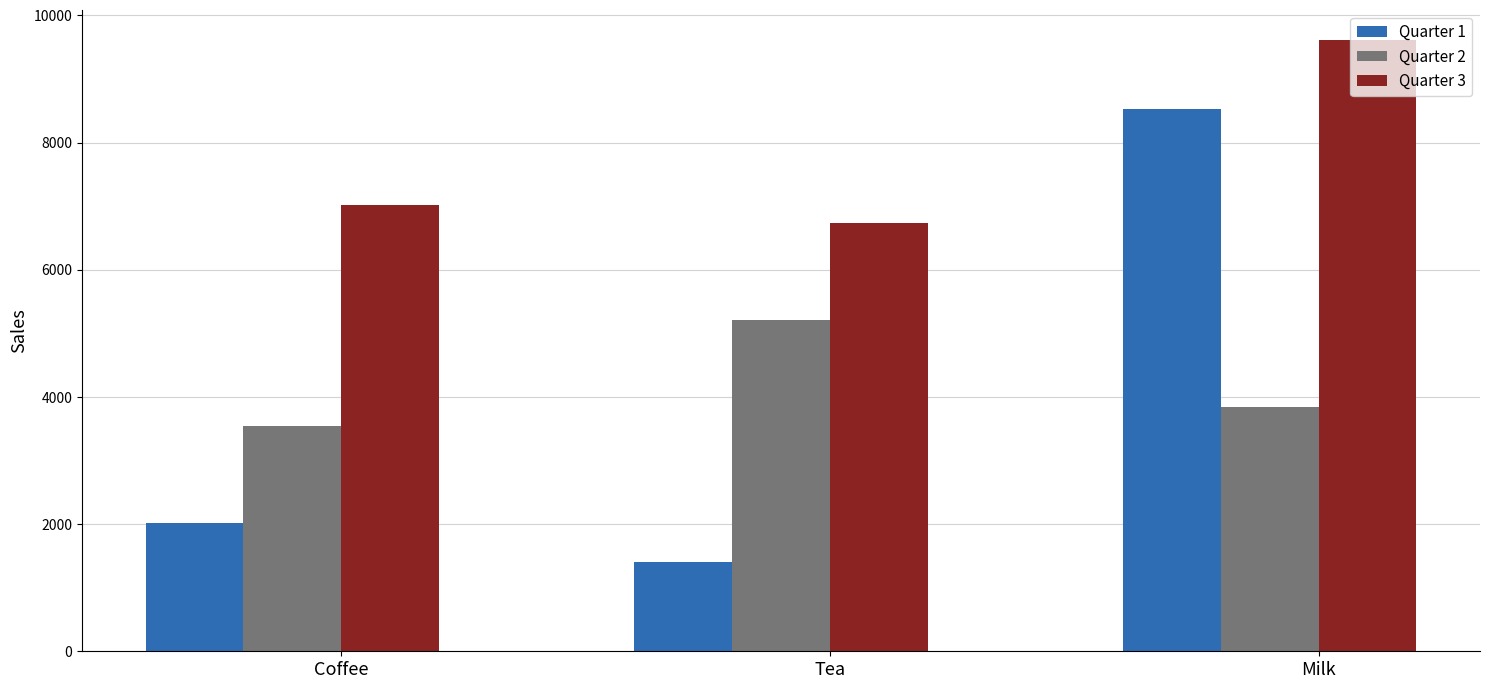

What is the difference between the Quarter 3 values at Tea and Coffee?

281